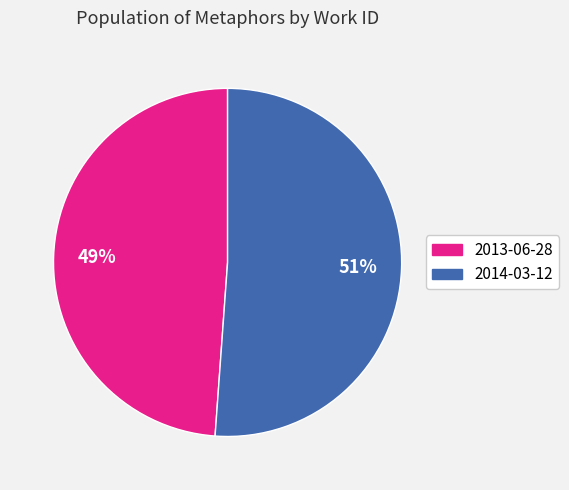

Is it true that 2014-03-12 is 64% of the pie?

False